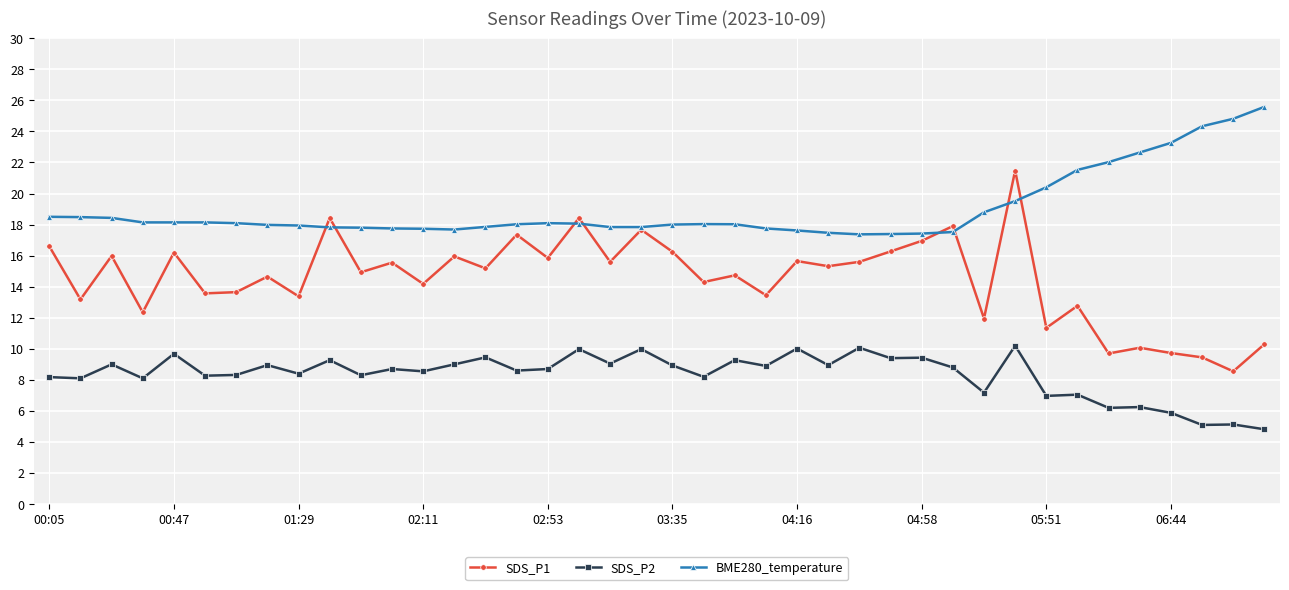

True or false: SDS_P2 and BME280_temperature intersect in this chart.

False